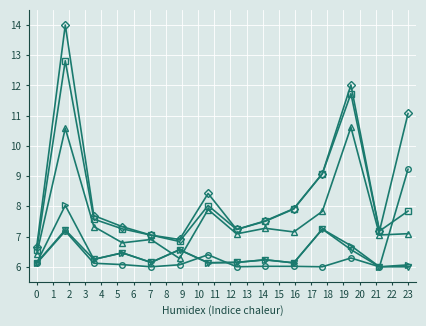

Does the chart display data point markers on the line(s)?

Yes